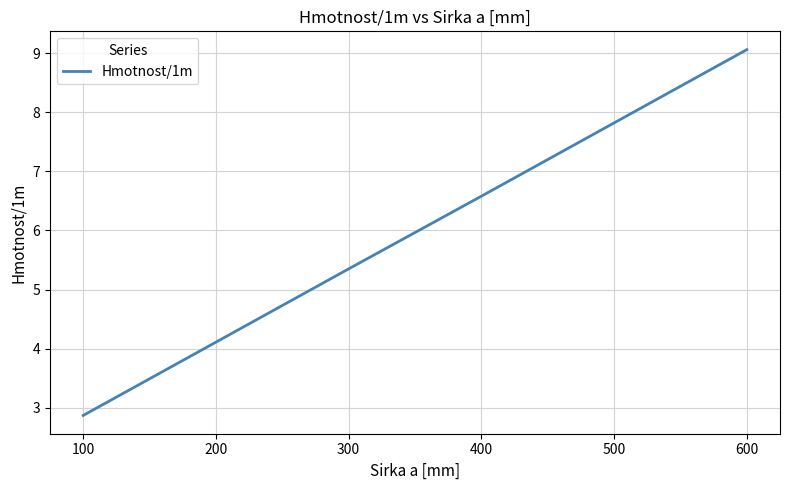

Rank the categories by value from lowest to highest.

100, 200, 300, 400, 500, 600